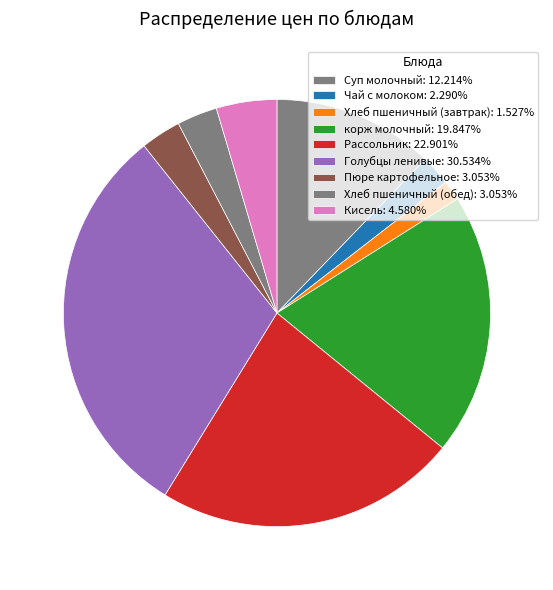

Is it true that корж молочный is 6% of the pie?

False